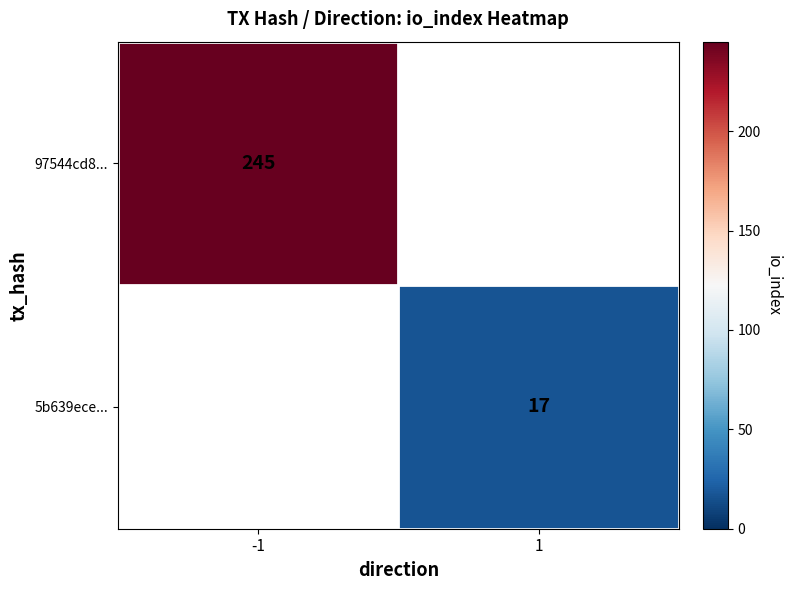

Is it true that 97544cd8... equals 245 at -1?

True